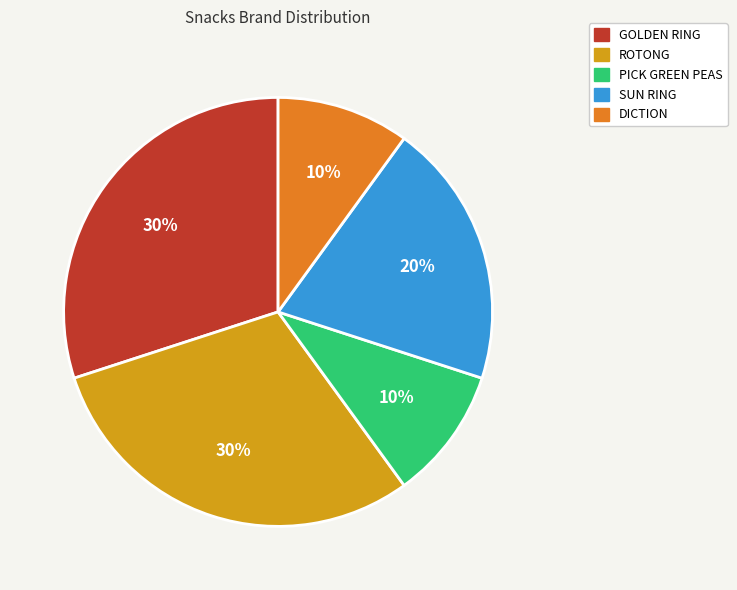

To the nearest percent, what is the difference between the largest and smallest slice percentages?

20%